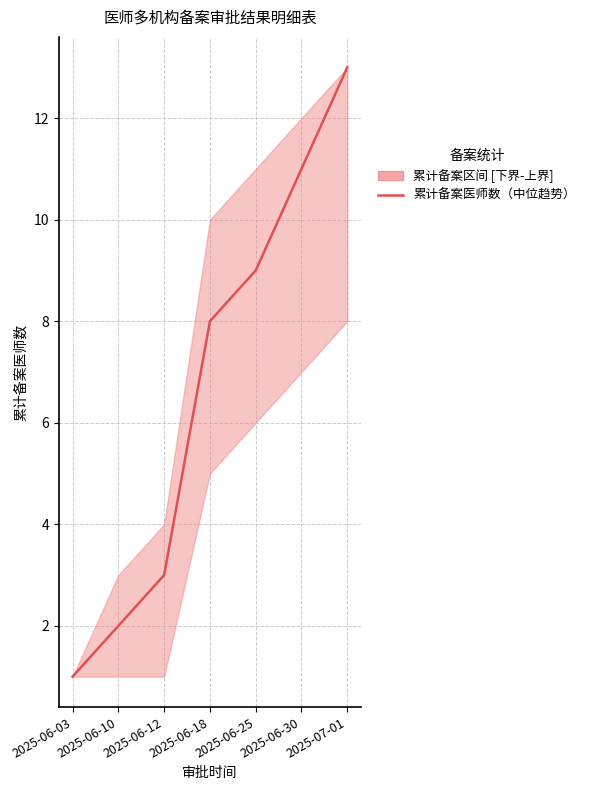

What is the sum of all values?

47